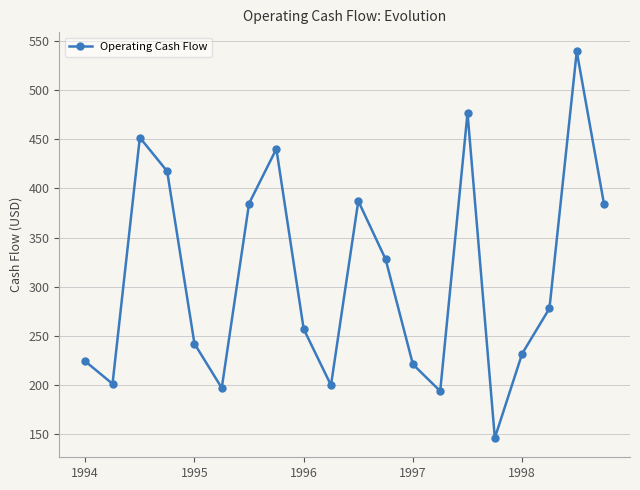

What is the value of the 12th point from the left?

328.0